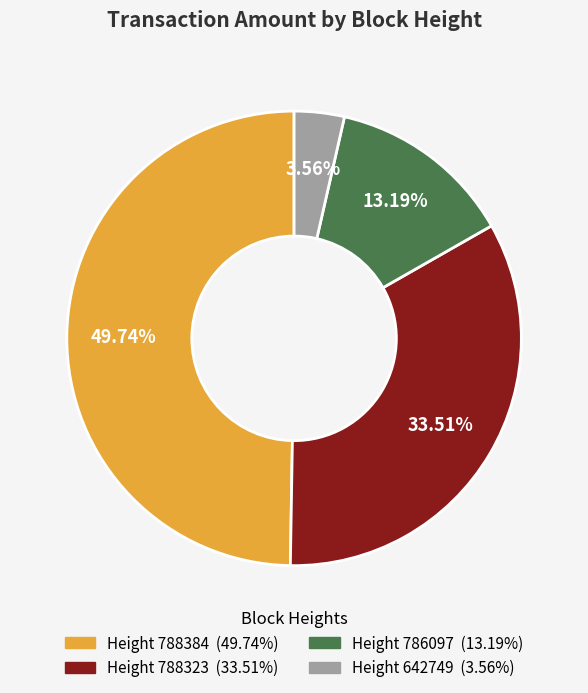

Does any single category account for the majority?

No